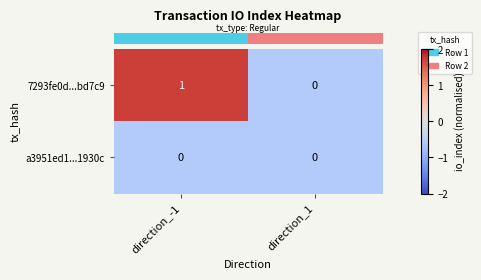

The a3951ed1...1930c series shows 0 at direction_-1. True or false?

True